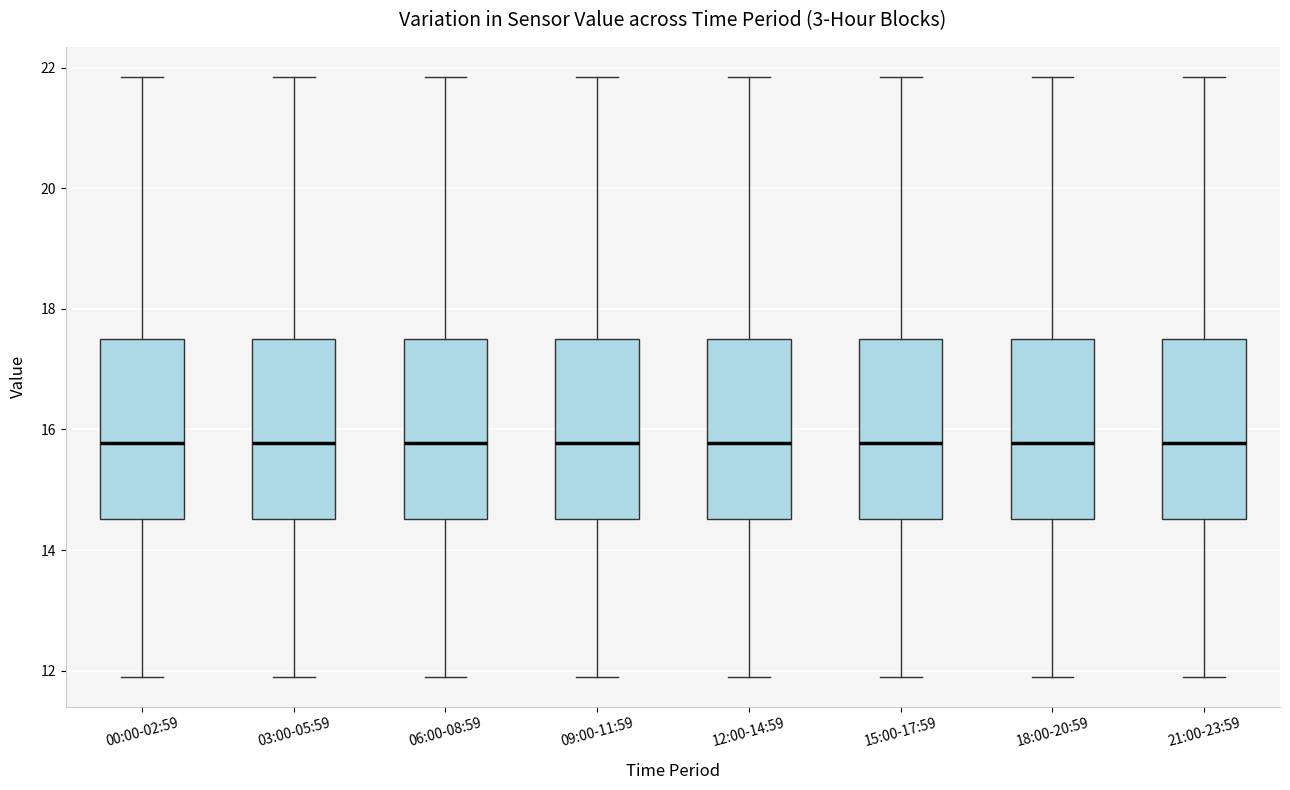

Reading left to right, transcribe this box plot: for each box, give where its median line is, the range the box spans, and where its two whiskers end, as read against the y-axis. The values are not printed on the chart, so give them approximately, as read against the axis.

00:00-02:59: median 15.8, box 14.6 to 17.4, whiskers 12.0 to 21.8
03:00-05:59: median 15.8, box 14.6 to 17.4, whiskers 12.0 to 21.8
06:00-08:59: median 15.8, box 14.6 to 17.4, whiskers 12.0 to 21.8
09:00-11:59: median 15.8, box 14.6 to 17.4, whiskers 12.0 to 21.8
12:00-14:59: median 15.8, box 14.6 to 17.4, whiskers 12.0 to 21.8
15:00-17:59: median 15.8, box 14.6 to 17.4, whiskers 12.0 to 21.8
18:00-20:59: median 15.8, box 14.6 to 17.4, whiskers 12.0 to 21.8
21:00-23:59: median 15.8, box 14.6 to 17.4, whiskers 12.0 to 21.8